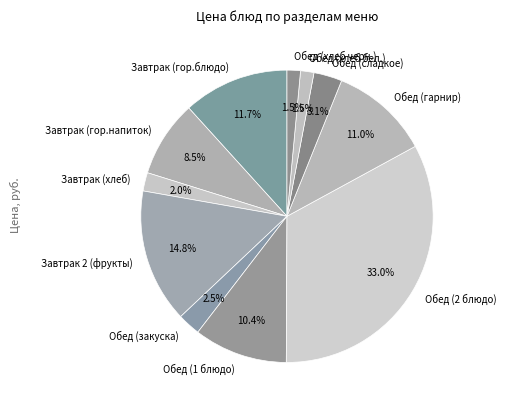

What percentage is the Обед (1 блюдо) slice, to the nearest percent?

10%